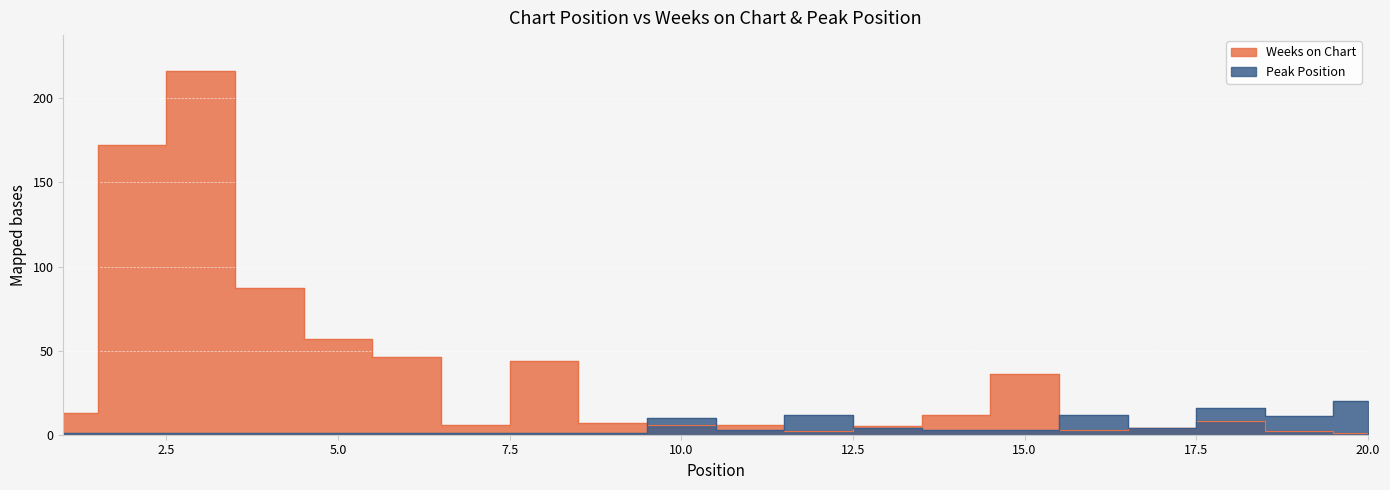

What are all the series names shown in the legend?

Weeks on Chart, Peak Position